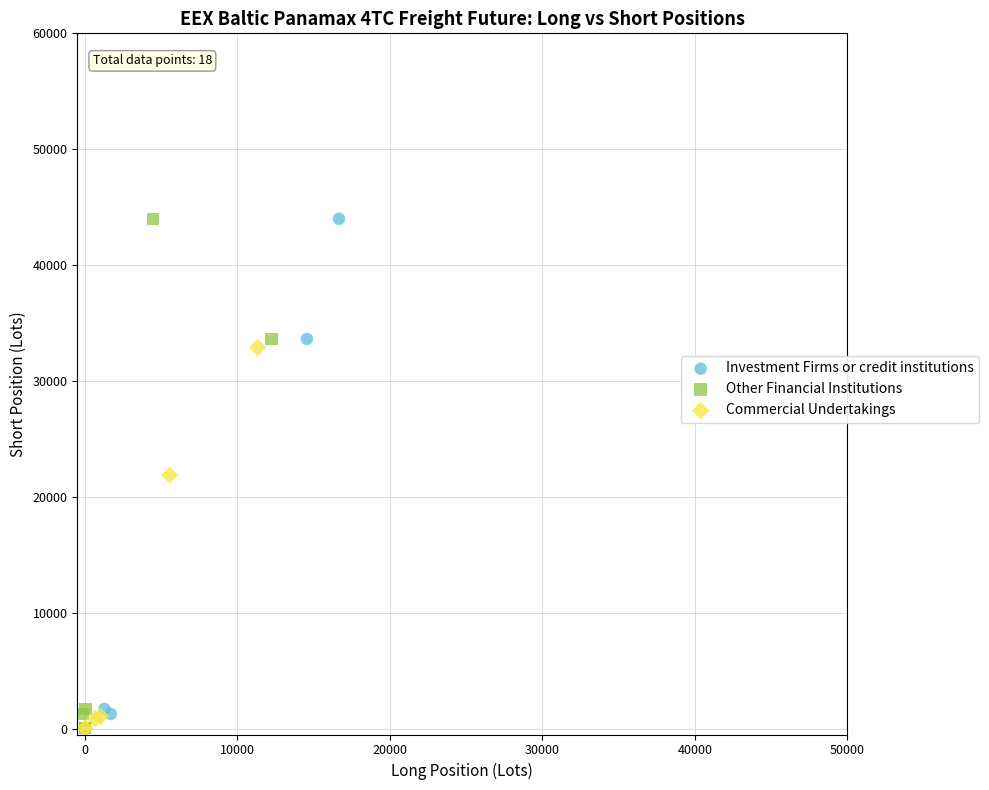

What are all the series names shown in the legend?

Investment Firms or credit institutions, Other Financial Institutions, Commercial Undertakings